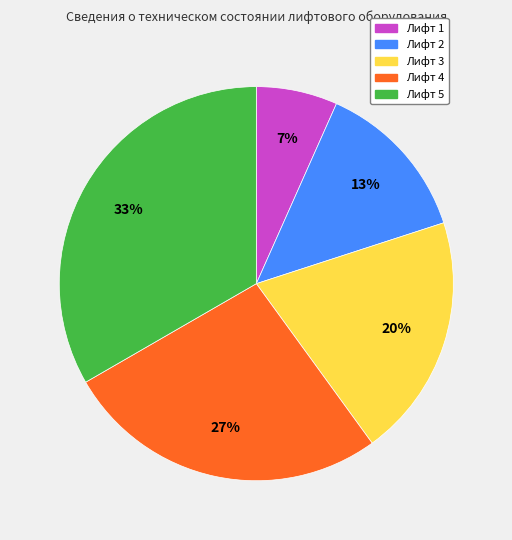

Does Лифт 5 represent more than half of the total?

No